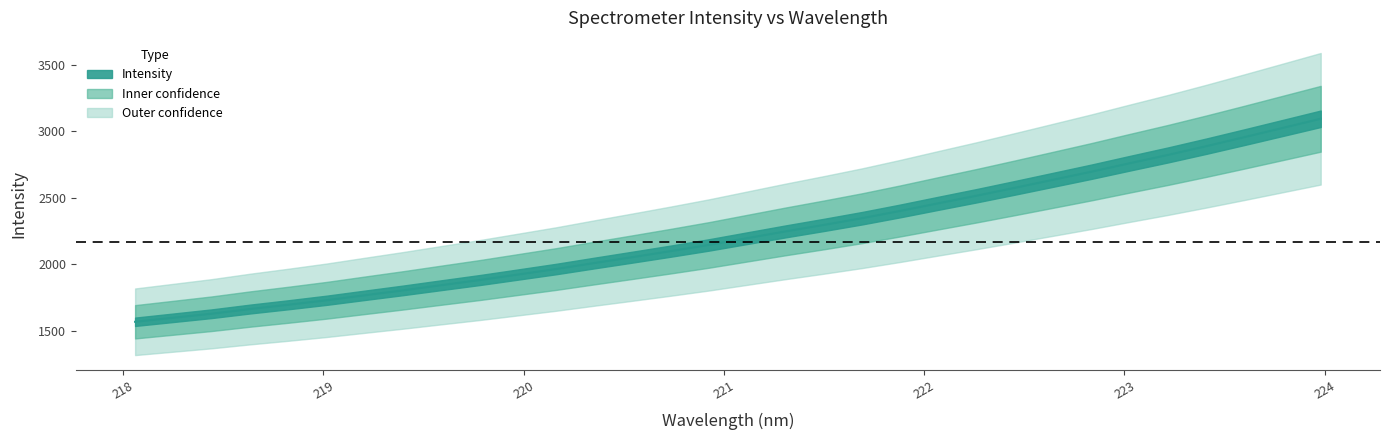

Reading left to right, list all the values displayed in this chart.

1567.0	1597.2	1627.6	1662.7	1695.0	1728.8	1766.4	1803.5	1842.4	1881.1	1922.5	1964.1	2009.4	2053.8	2099.0	2145.8	2196.7	2247.5	2296.2	2346.7	2401.7	2459.3	2516.3	2575.7	2636.1	2696.8	2760.3	2822.8	2888.5	2956.6	3025.7	3095.2